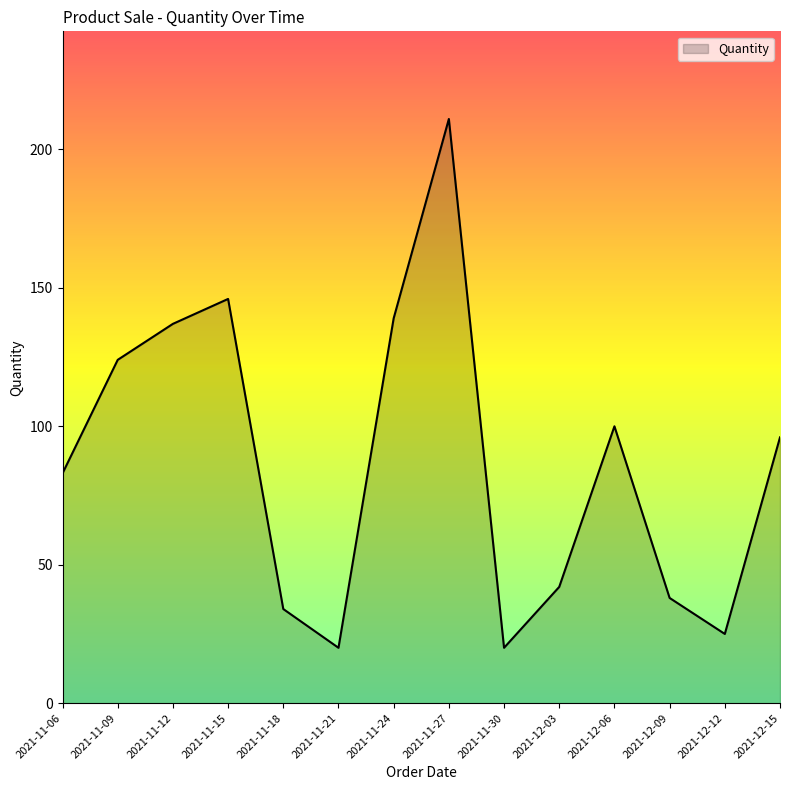

Which has a higher value, 2021-11-30 or 2021-11-24?

2021-11-24